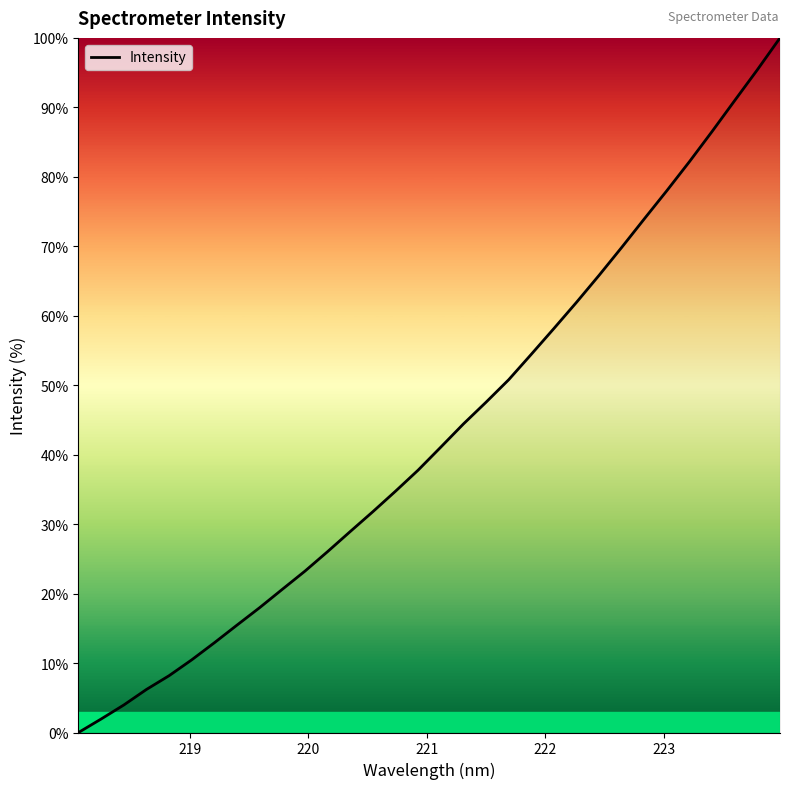

Reading left to right, transcribe all the data shown in this chart.

0.0	1.9	4.0	6.2	8.2	10.5	12.9	15.5	18.0	20.6	23.2	26.0	28.9	31.8	34.7	37.8	41.1	44.4	47.6	50.8	54.5	58.2	61.9	65.8	69.8	74.0	78.0	82.2	86.6	91.0	95.4	100.0